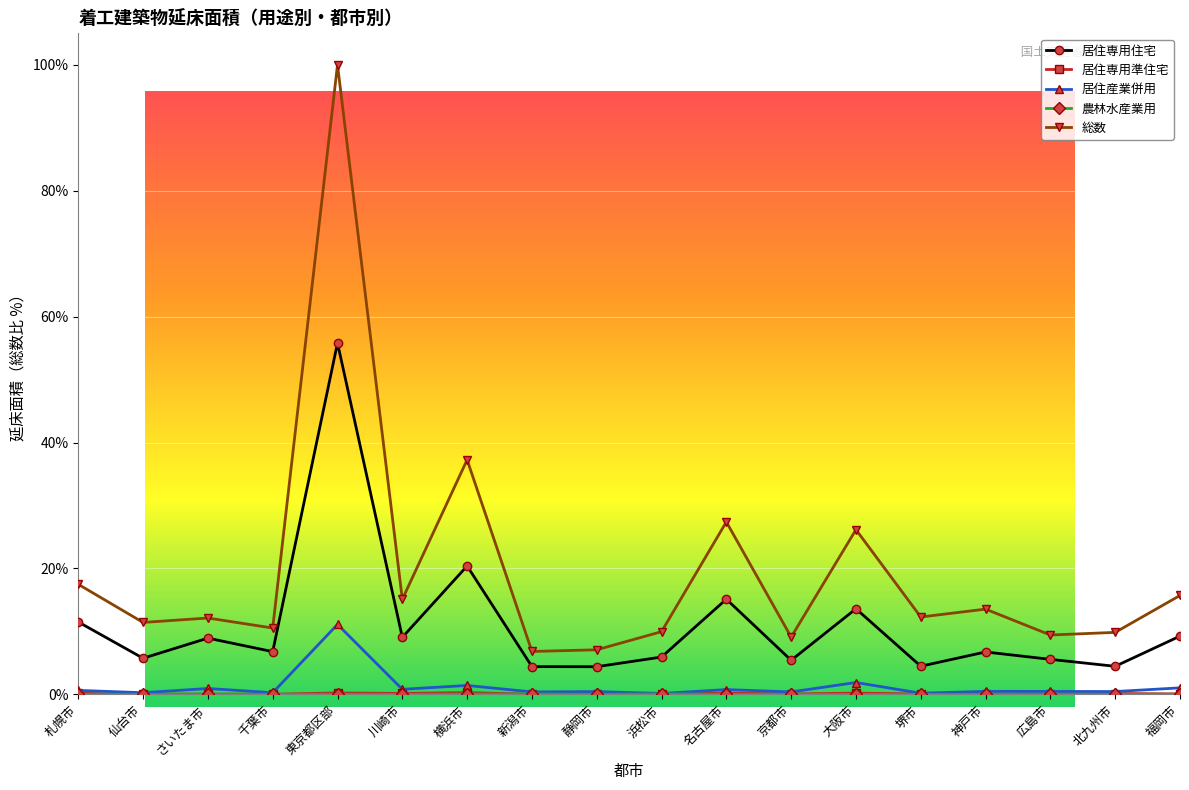

Does the chart have visible grid lines?

Yes